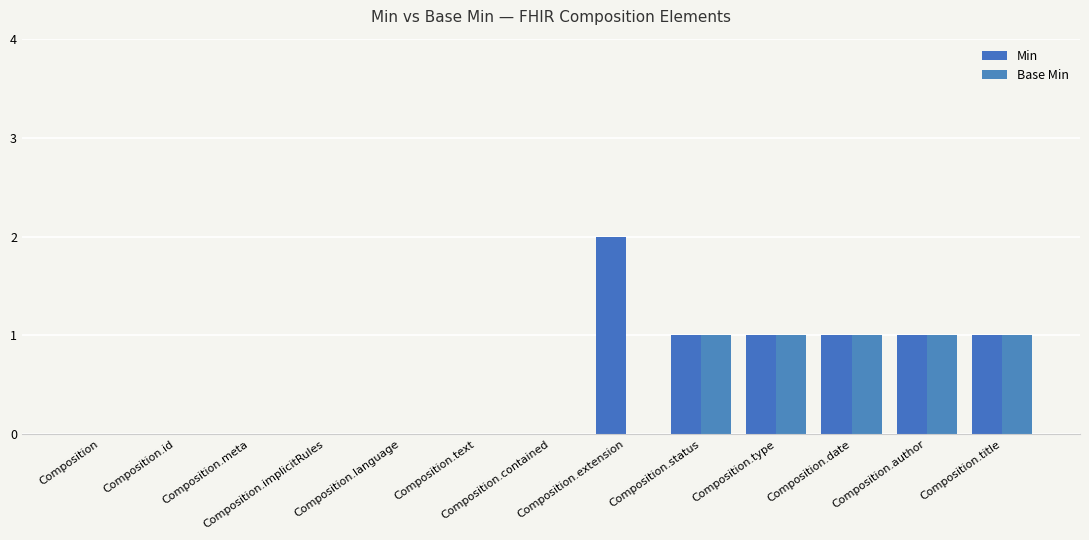

Reading right to left, transcribe all the data shown in this chart.

Min: 1	1	1	1	1	2	0	0	0	0	0	0	0
Base Min: 1	1	1	1	1	0	0	0	0	0	0	0	0